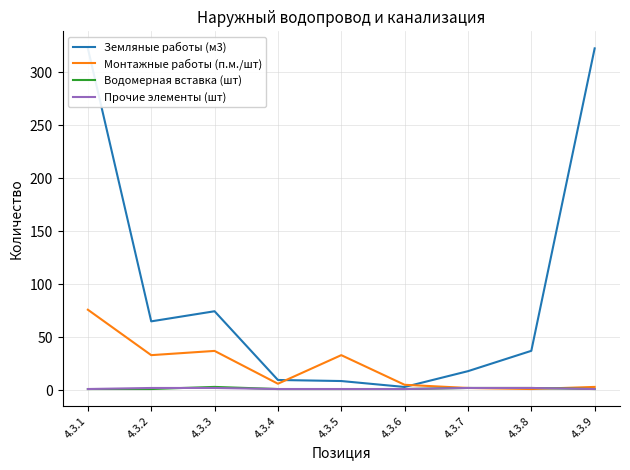

Reading left to right, what are all the values shown in this chart?

Земляные работы (м3): 322.8	64.9	74.5	9.6	8.6	2.9	17.9	37.1	322.8
Монтажные работы (п.м./шт): 75.9	33.0	37.0	6.0	33.0	5.0	2.0	1.0	3.0
Водомерная вставка (шт): 1.0	1.0	3.0	1.0	1.0	1.0	2.0	2.0	1.0
Прочие элементы (шт): 1.0	2.0	2.0	1.0	1.0	1.0	2.0	2.0	1.0